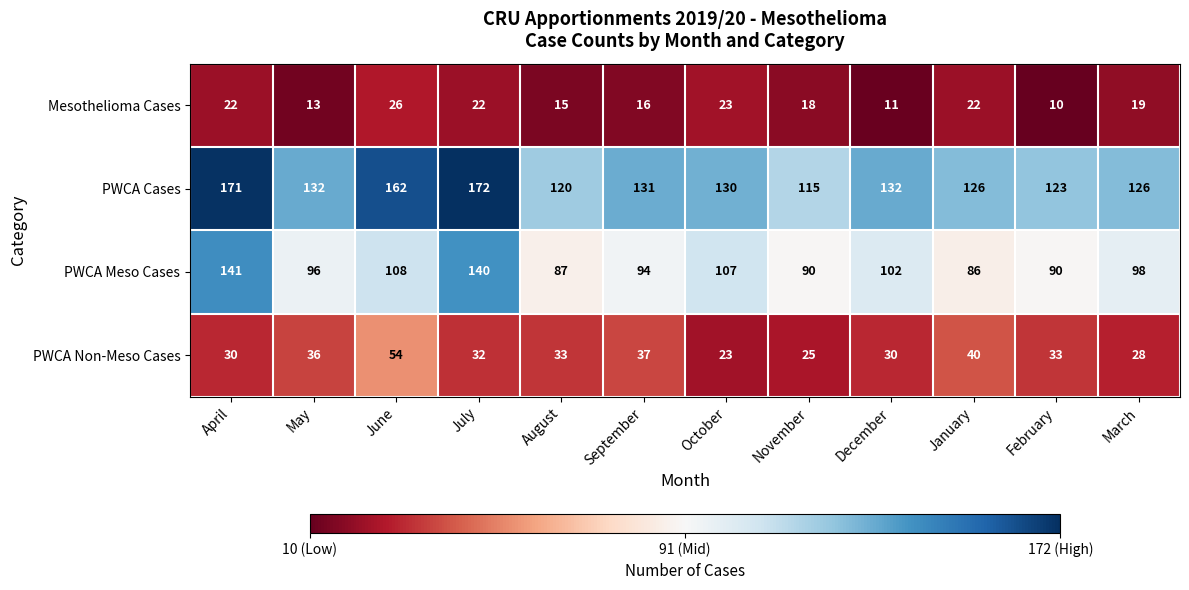

Is it true that PWCA Meso Cases equals 33 at October?

False